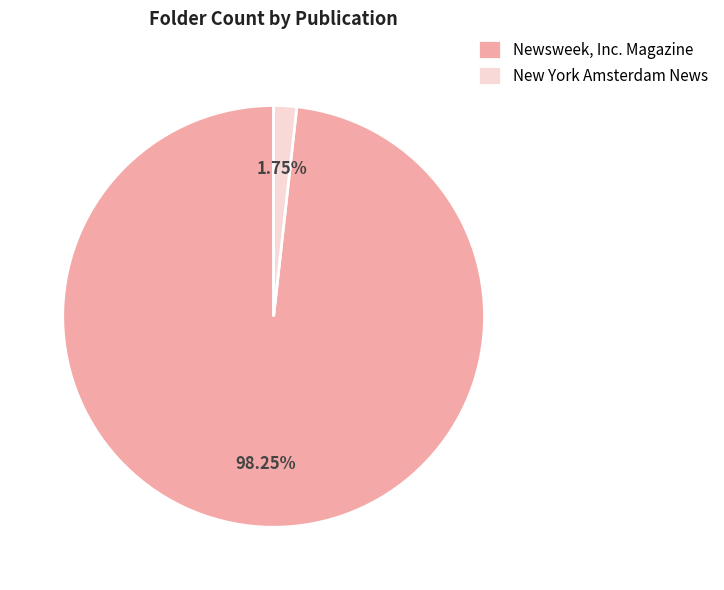

Rank the categories by value from lowest to highest.

New York Amsterdam News, Newsweek, Inc. Magazine